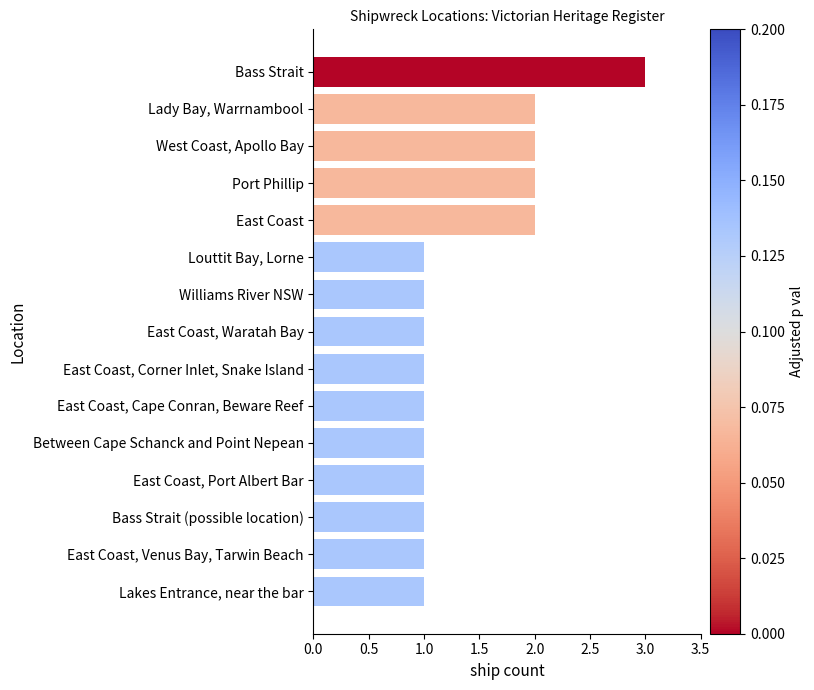

Reading bottom to top, transcribe all the data shown in this chart.

1	1	1	1	1	1	1	1	1	1	2	2	2	2	3